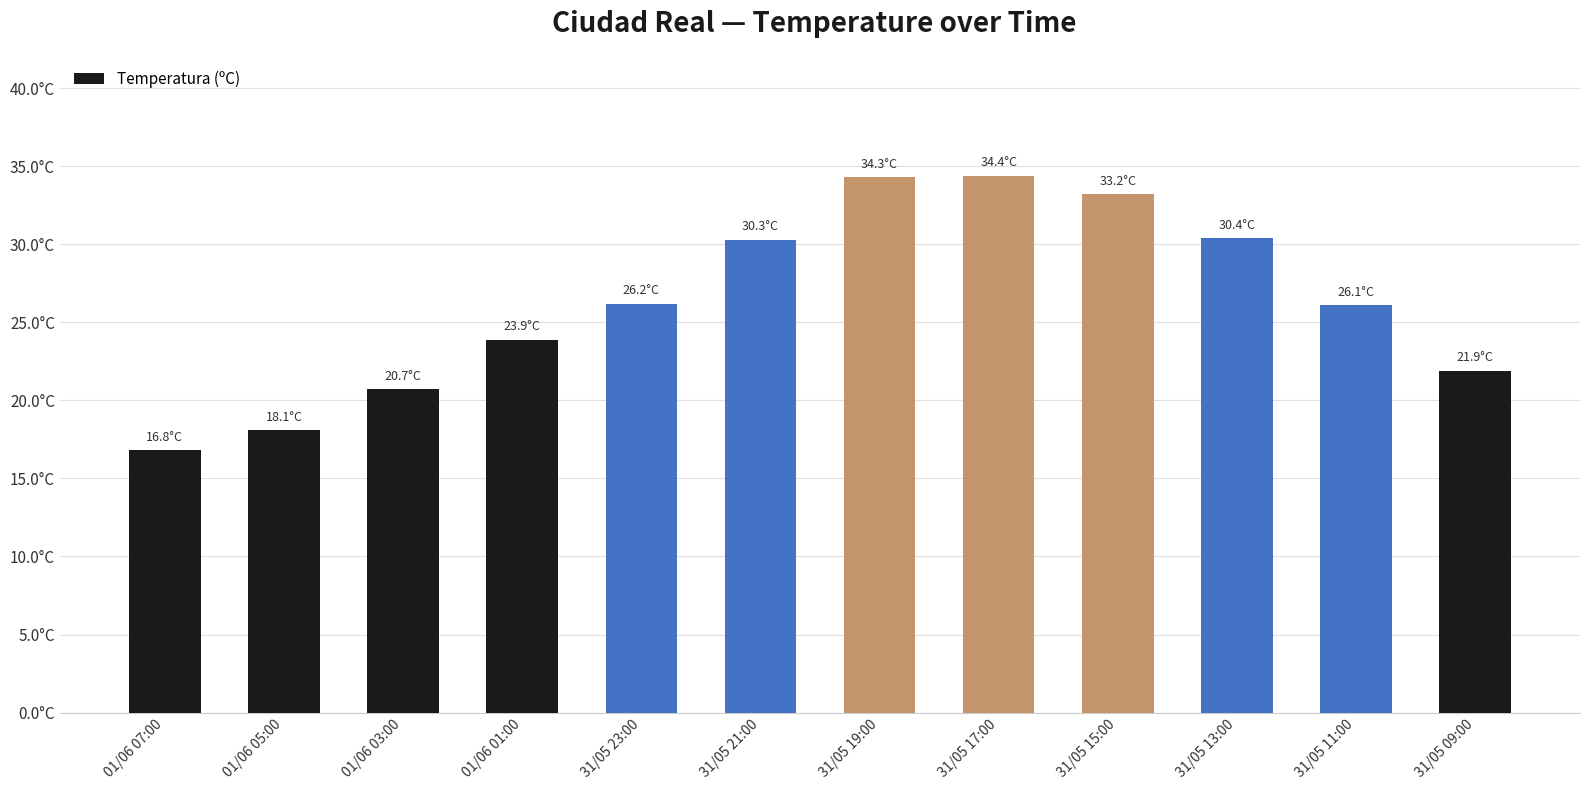

Reading left to right, transcribe all the data shown in this chart.

01/06 07:00=16.8	01/06 05:00=18.1	01/06 03:00=20.7	01/06 01:00=23.9	31/05 23:00=26.2	31/05 21:00=30.3	31/05 19:00=34.3	31/05 17:00=34.4	31/05 15:00=33.2	31/05 13:00=30.4	31/05 11:00=26.1	31/05 09:00=21.9